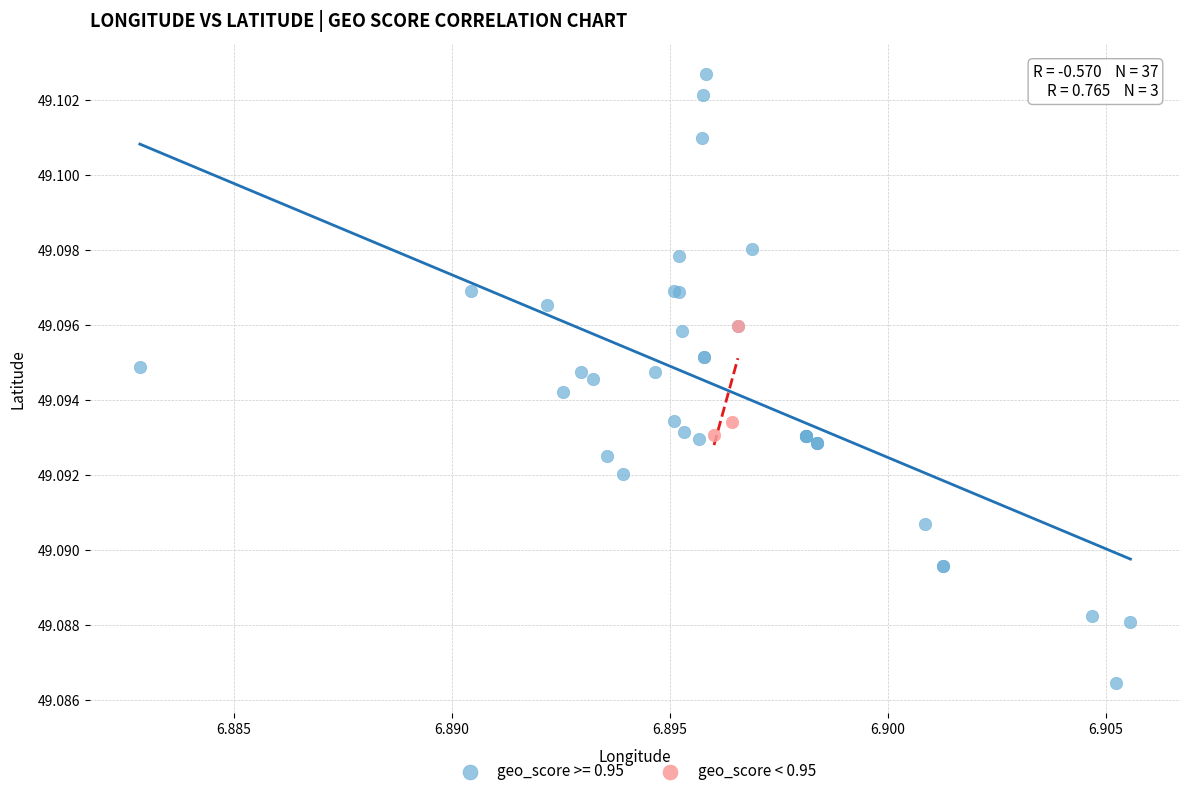

Which series contains the lowest Y value?

geo_score >= 0.95